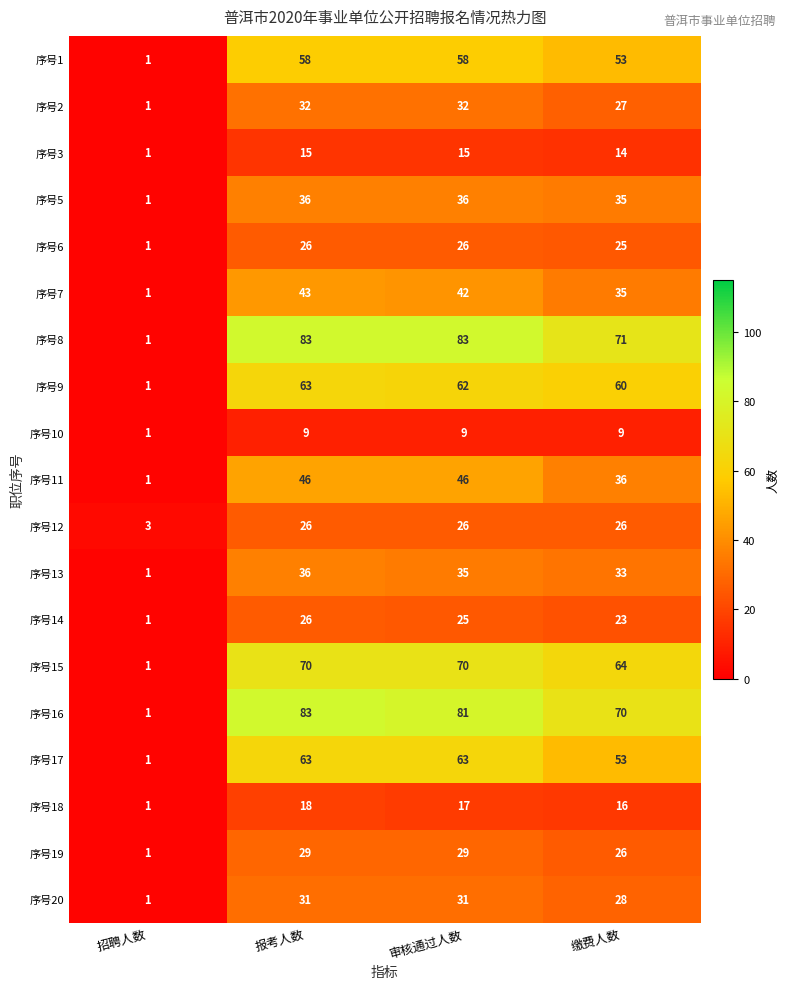

Which category has the lowest value across all series?

招聘人数